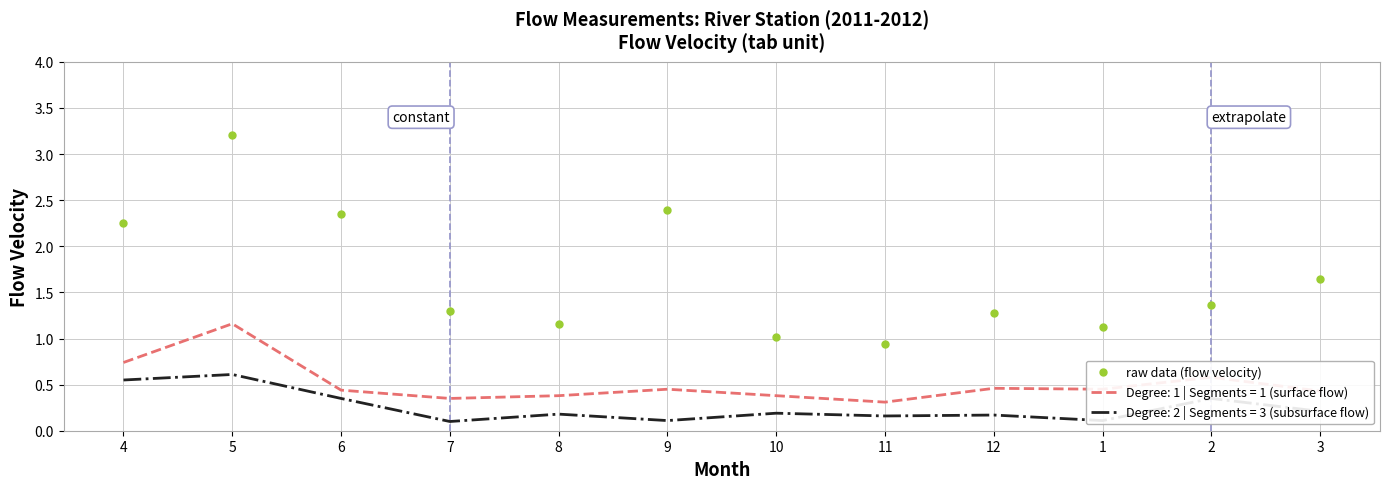

What is the maximum value shown in the chart?

3.2